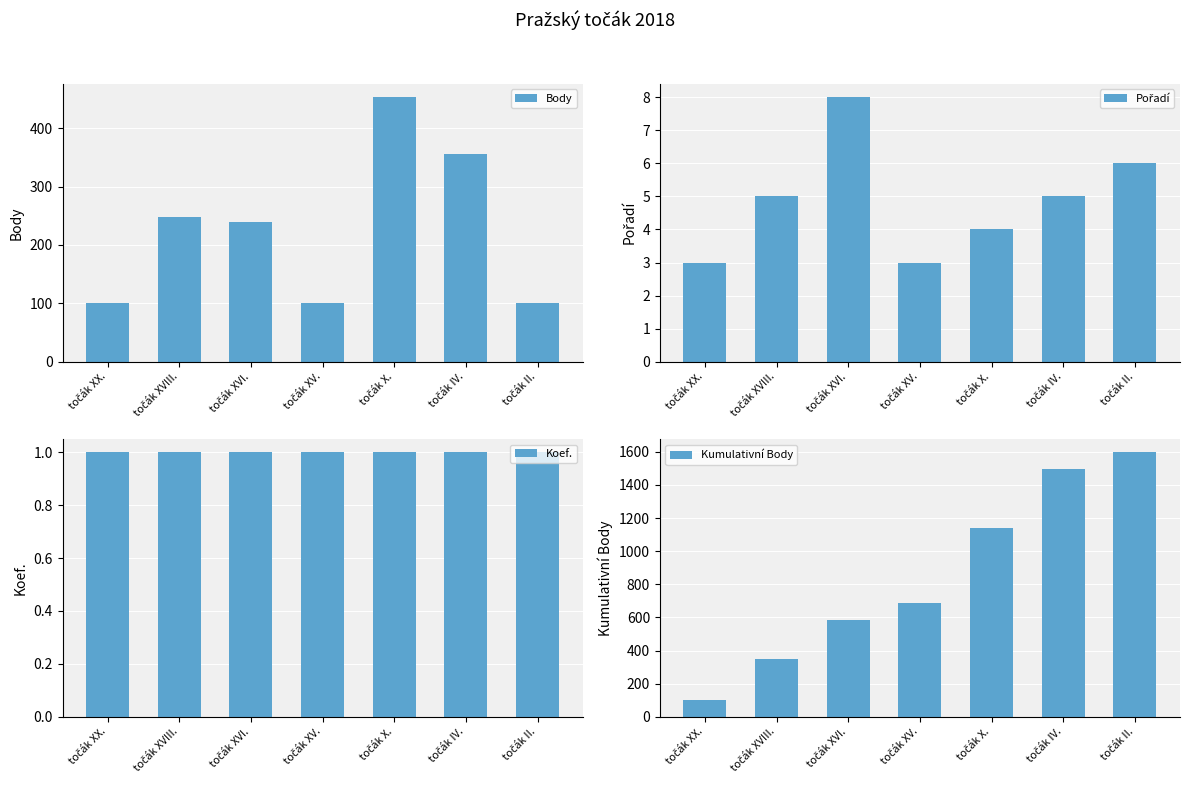

Reading left to right, extract all data points from this chart.

Body: 101	247	239	101	453	356	101
Pořadí: 3	5	8	3	4	5	6
Koef.: 1	1	1	1	1	1	1
Kumulativní Body: 101	348	587	688	1141	1497	1598